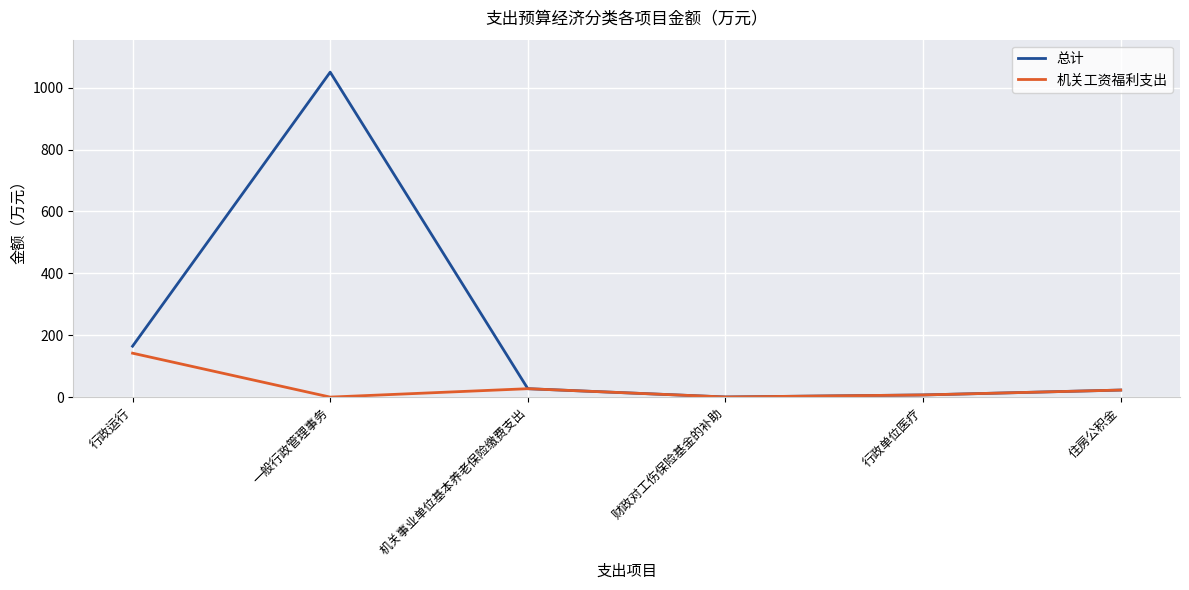

Which category has the highest value across all series?

一般行政管理事务